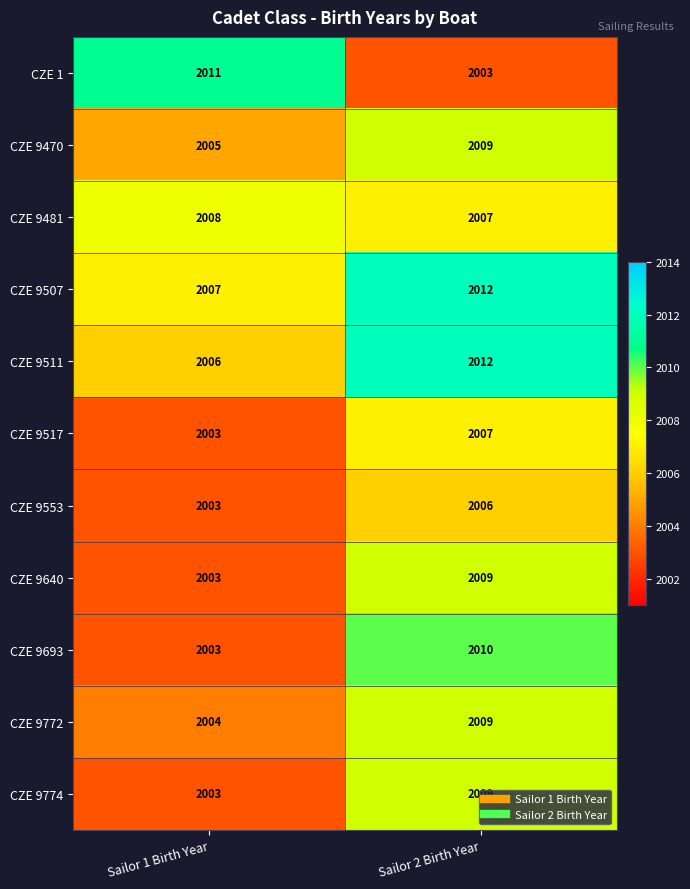

Is the value of CZE 9470 at Sailor 1 Birth Year greater than the value of CZE 9507 at Sailor 2 Birth Year?

No